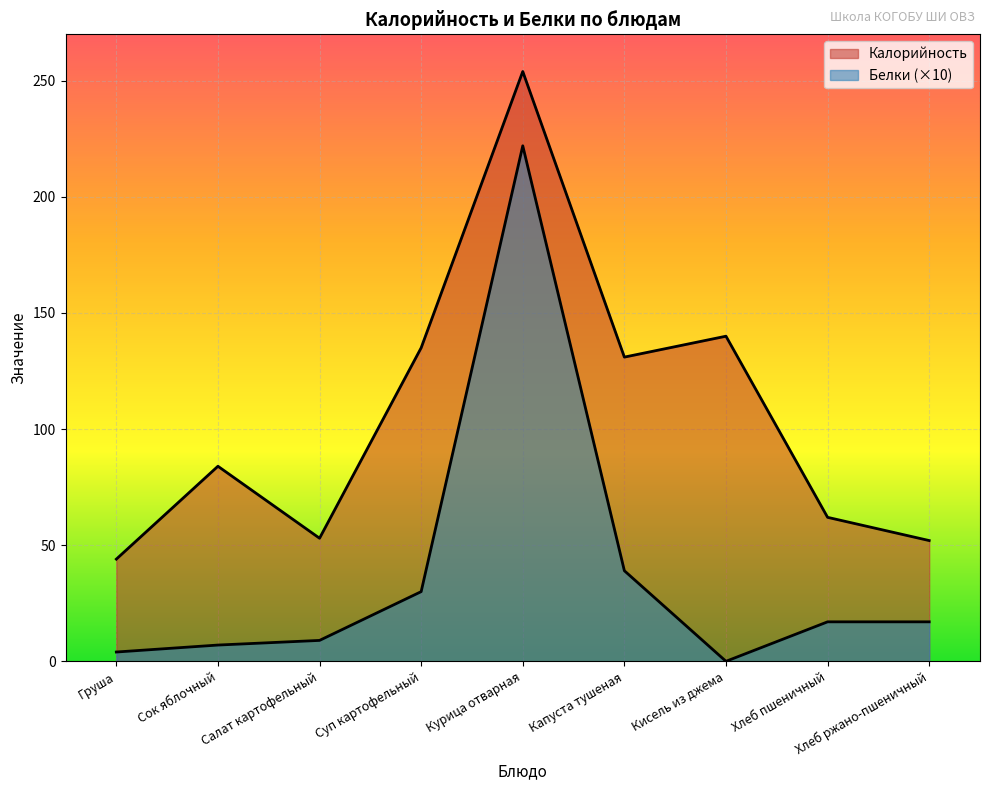

List the labels in order of Калорийность value, largest first.

Курица отварная, Кисель из джема, Суп картофельный, Капуста тушеная, Сок яблочный, Хлеб пшеничный, Салат картофельный, Хлеб ржано-пшеничный, Груша